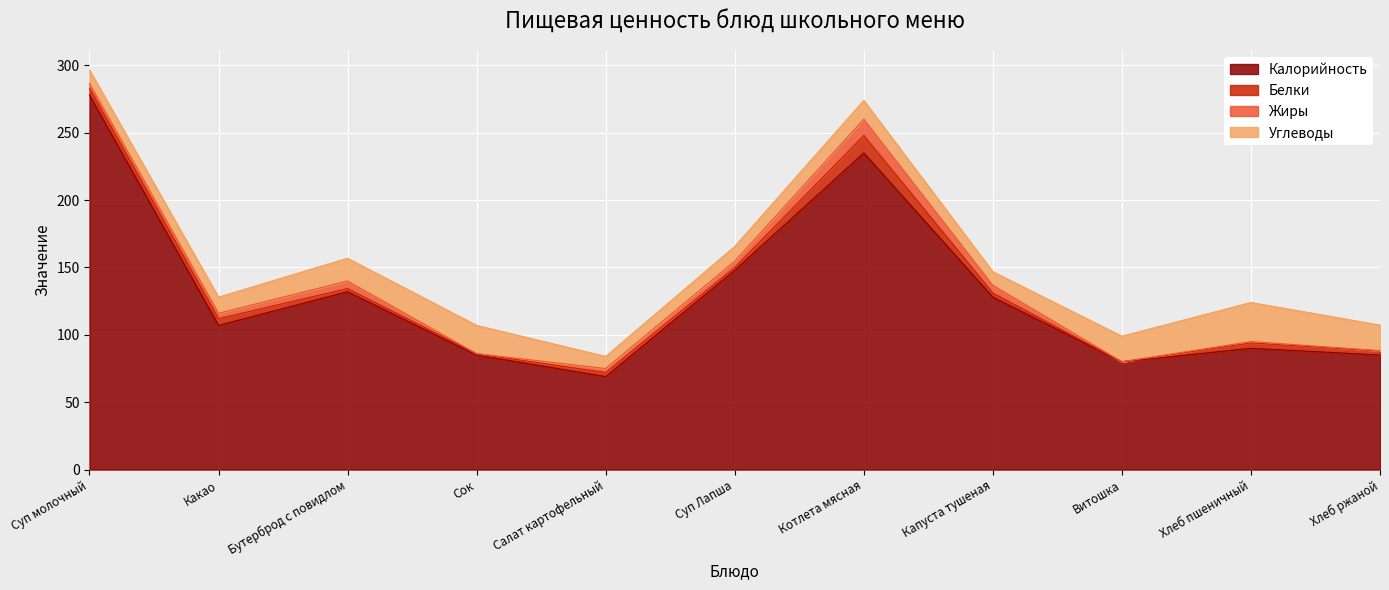

What value does the Углеводы series have at Бутерброд с повидлом?

16.9